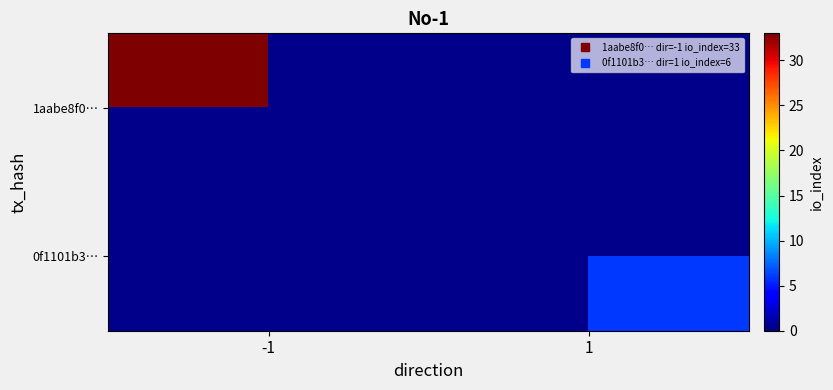

List the series in order of their overall mean, lowest first.

0f1101b3…, 1aabe8f0…